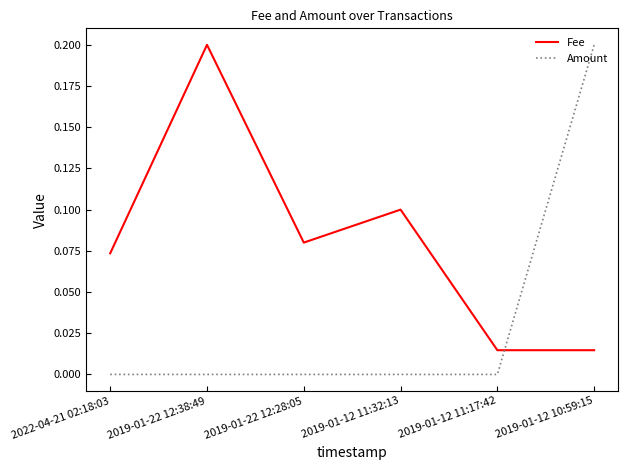

What position from the right is 2019-01-22 12:38:49?

5